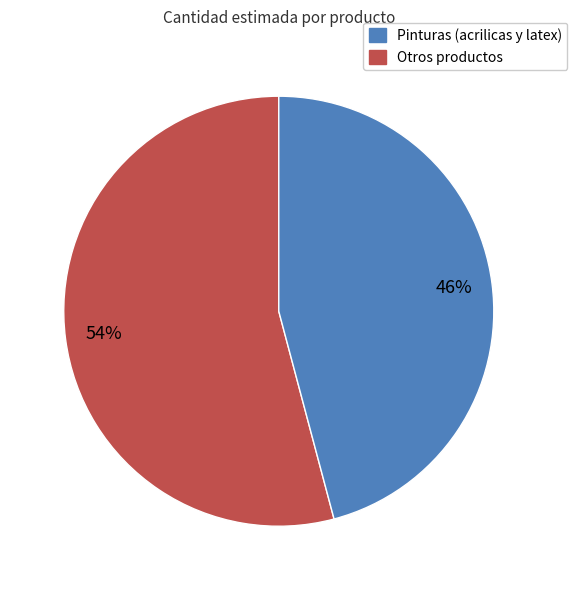

Does any single category account for the majority?

Yes